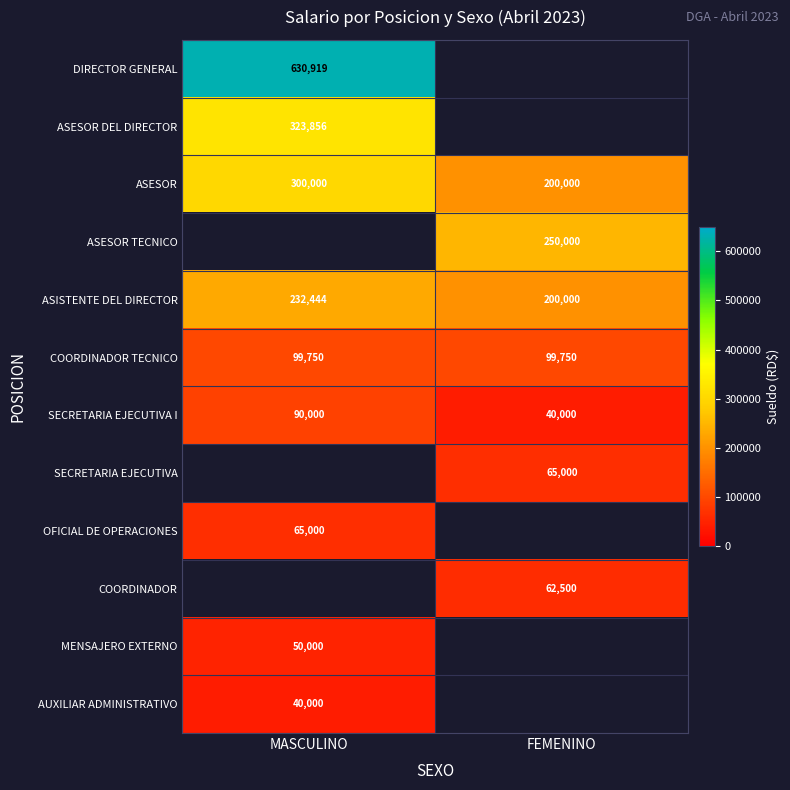

Is the value of ASESOR at FEMENINO greater than the value of ASESOR TECNICO at FEMENINO?

No